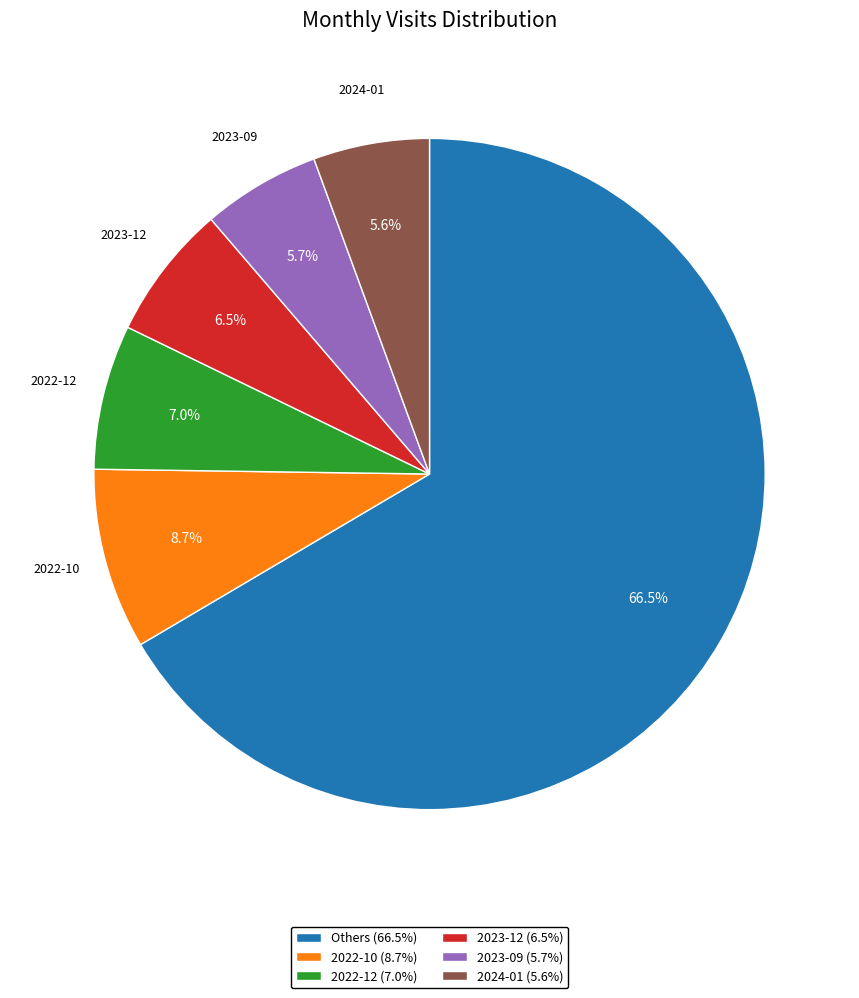

How many slices are in this pie chart?

6